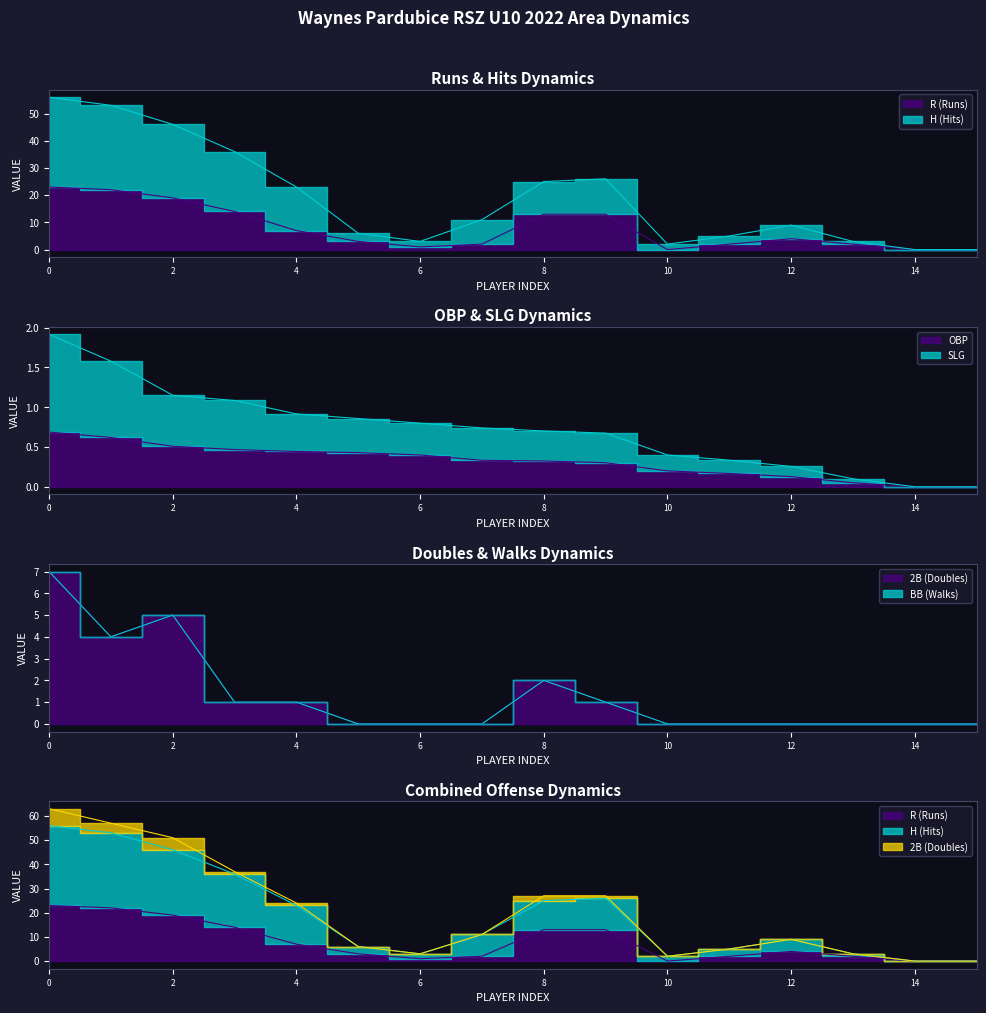

Does the chart display data point markers on the line(s)?

No